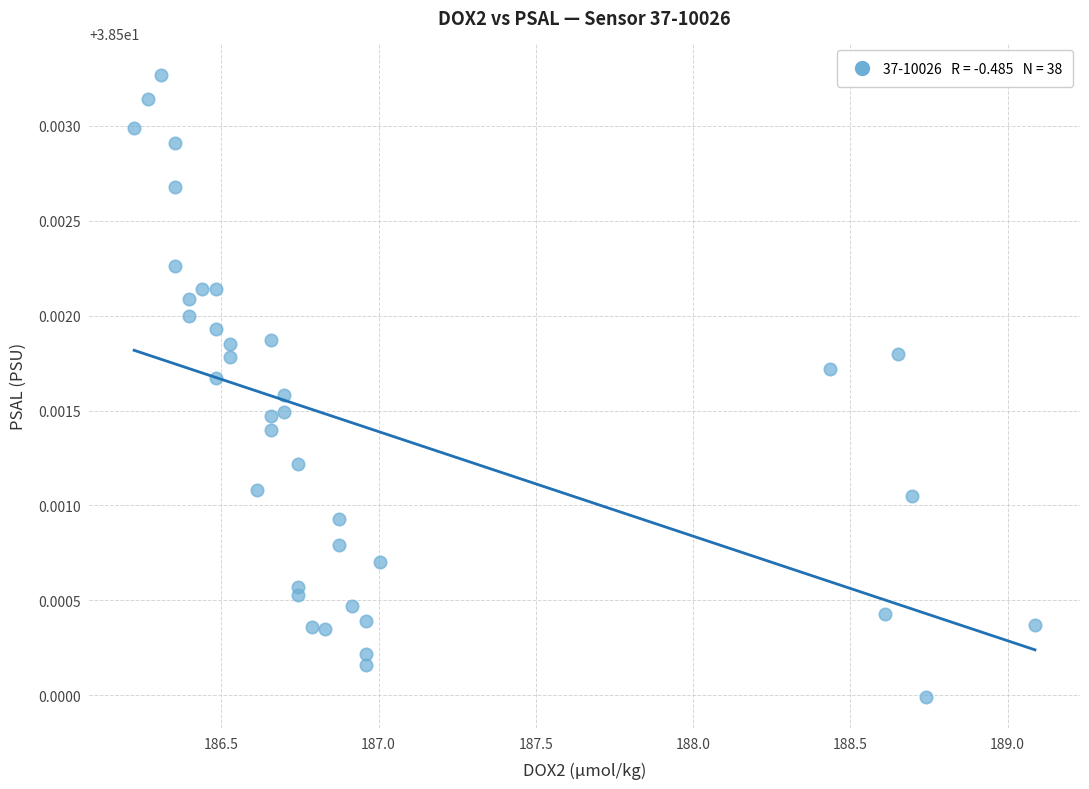

What is the range of X values (max minus min)?

2.9